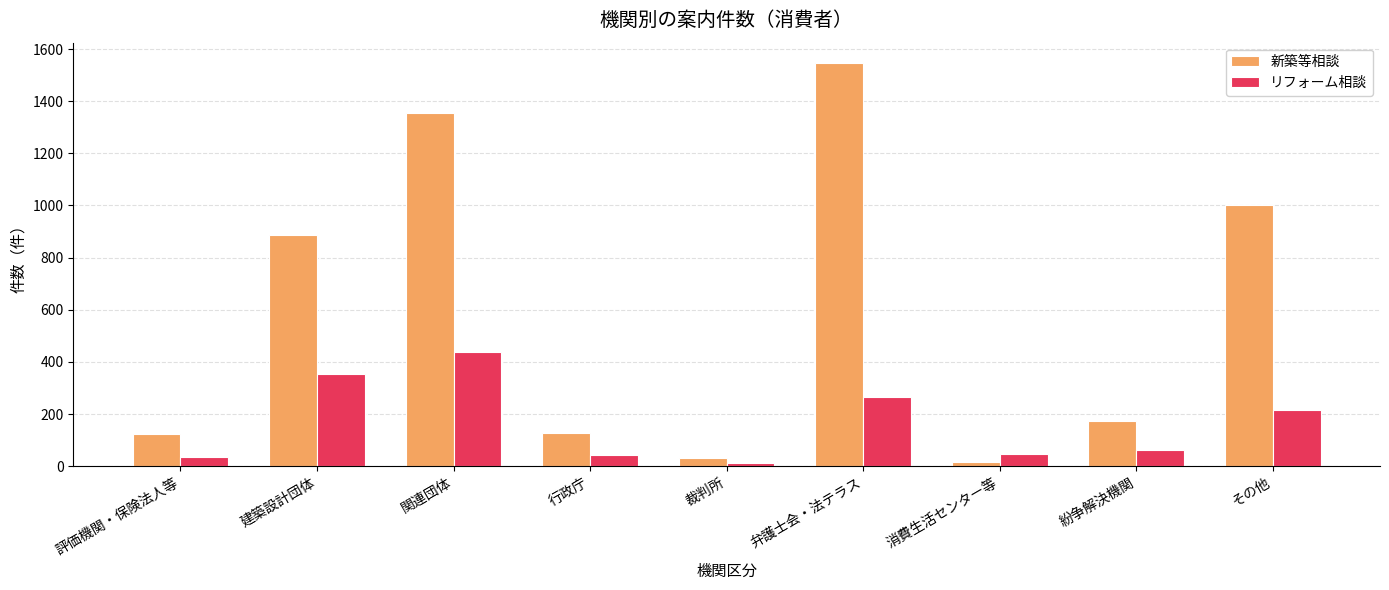

At which label is リフォーム相談 closest to 225?

その他